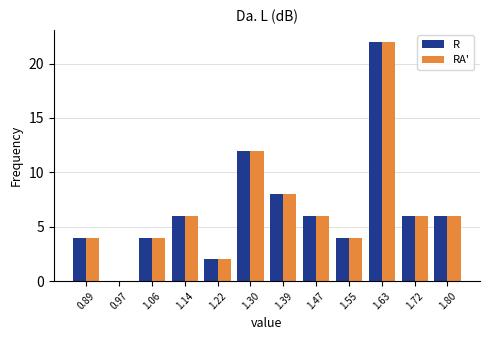

Reading left to right, transcribe this chart: for each range on the x-axis, give the height of each series' bar. Neither the bar edges nor the heights are printed on the chart, so give them approximately, as read against the axes.

0.85 to 0.93: R=4	RA'=4
0.93 to 1.02: R=0	RA'=0
1.02 to 1.10: R=4	RA'=4
1.10 to 1.18: R=6	RA'=6
1.18 to 1.26: R=2	RA'=2
1.26 to 1.35: R=12	RA'=12
1.35 to 1.43: R=8	RA'=8
1.43 to 1.51: R=6	RA'=6
1.51 to 1.59: R=4	RA'=4
1.59 to 1.68: R=22	RA'=22
1.68 to 1.76: R=6	RA'=6
1.76 to 1.84: R=6	RA'=6